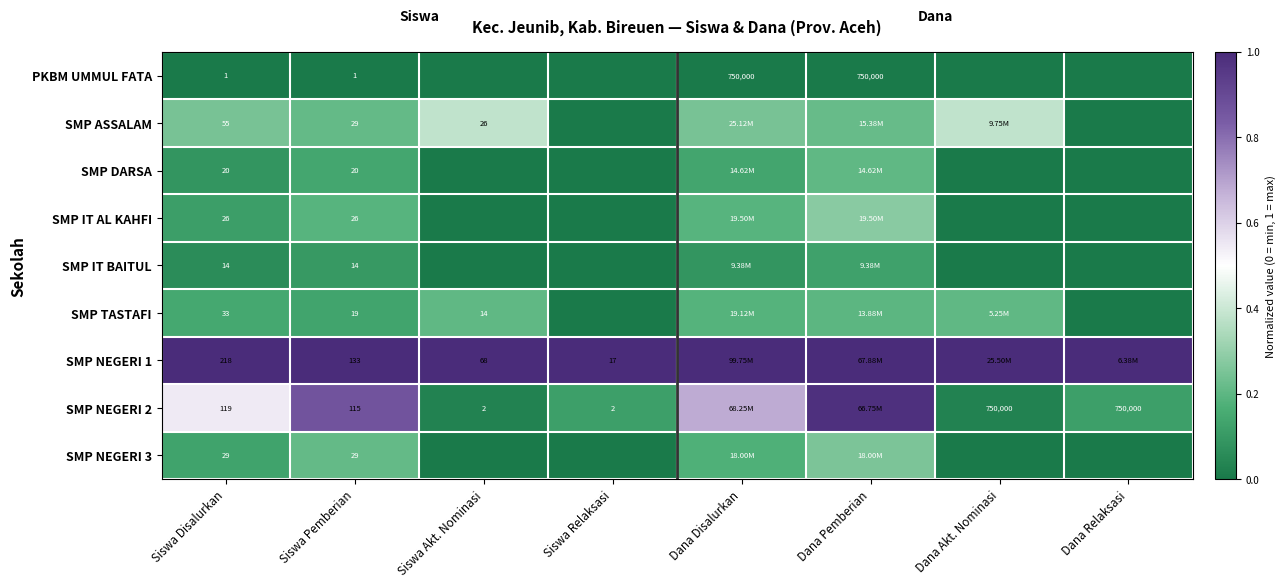

Where is SMP IT AL KAHFI nearest to the value 0?

Siswa Akt. Nominasi